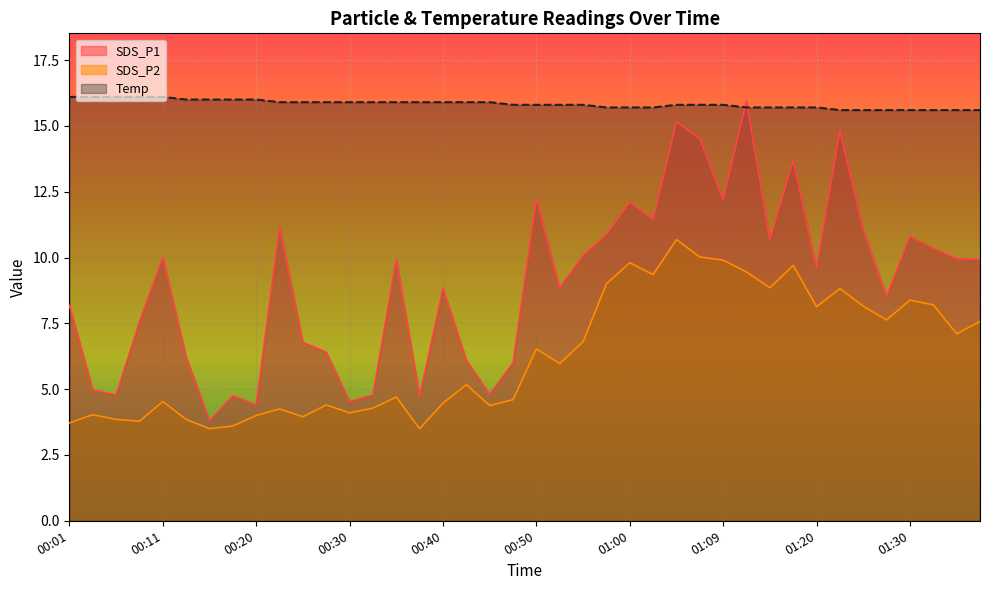

Reading right to left, list all the values displayed in this chart.

SDS_P1: 01:37=9.9	01:34=9.9	01:32=10.3	01:30=10.8	01:27=8.5	01:25=11.1	01:22=14.8	01:20=9.6	01:17=13.7	01:15=10.7	01:12=15.9	01:09=12.2	01:07=14.5	01:04=15.2	01:02=11.4	01:00=12.1	00:57=10.9	00:55=10.1	00:52=8.8	00:50=12.2	00:47=6.0	00:45=4.8	00:42=6.1	00:40=8.8	00:37=4.7	00:35=9.9	00:32=4.8	00:30=4.5	00:28=6.4	00:25=6.8	00:23=11.2	00:20=4.4	00:18=4.8	00:15=3.8	00:13=6.2	00:11=10.0	00:08=7.5	00:06=4.8	00:03=5.0	00:01=8.2
SDS_P2: 01:37=7.6	01:34=7.1	01:32=8.2	01:30=8.4	01:27=7.6	01:25=8.2	01:22=8.8	01:20=8.1	01:17=9.7	01:15=8.8	01:12=9.4	01:09=9.9	01:07=10.0	01:04=10.7	01:02=9.3	01:00=9.8	00:57=9.0	00:55=6.8	00:52=6.0	00:50=6.5	00:47=4.6	00:45=4.4	00:42=5.2	00:40=4.5	00:37=3.5	00:35=4.7	00:32=4.3	00:30=4.1	00:28=4.4	00:25=4.0	00:23=4.2	00:20=4.0	00:18=3.6	00:15=3.5	00:13=3.9	00:11=4.5	00:08=3.8	00:06=3.9	00:03=4.0	00:01=3.7
Temp: 01:37=15.6	01:34=15.6	01:32=15.6	01:30=15.6	01:27=15.6	01:25=15.6	01:22=15.6	01:20=15.7	01:17=15.7	01:15=15.7	01:12=15.7	01:09=15.8	01:07=15.8	01:04=15.8	01:02=15.7	01:00=15.7	00:57=15.7	00:55=15.8	00:52=15.8	00:50=15.8	00:47=15.8	00:45=15.9	00:42=15.9	00:40=15.9	00:37=15.9	00:35=15.9	00:32=15.9	00:30=15.9	00:28=15.9	00:25=15.9	00:23=15.9	00:20=16.0	00:18=16.0	00:15=16.0	00:13=16.0	00:11=16.1	00:08=16.1	00:06=16.1	00:03=16.1	00:01=16.1